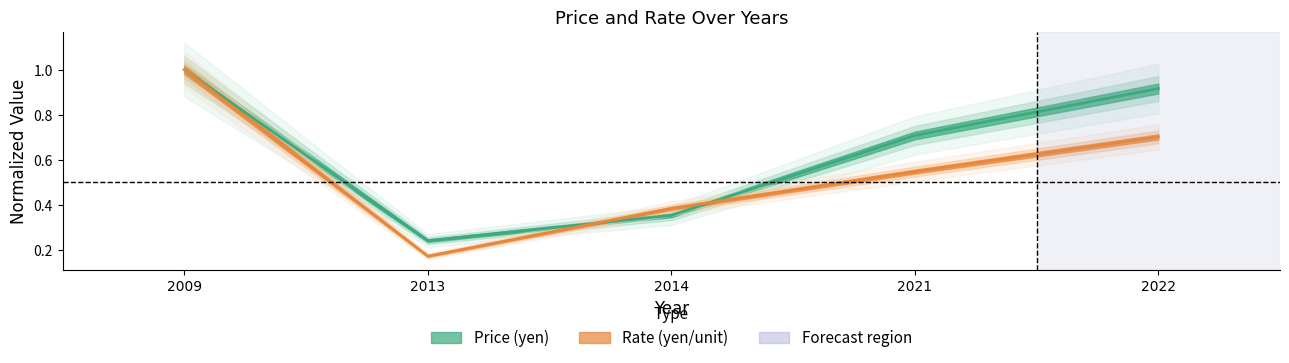

What is the value of the Price (yen) point at the 1st from the left?

1.0